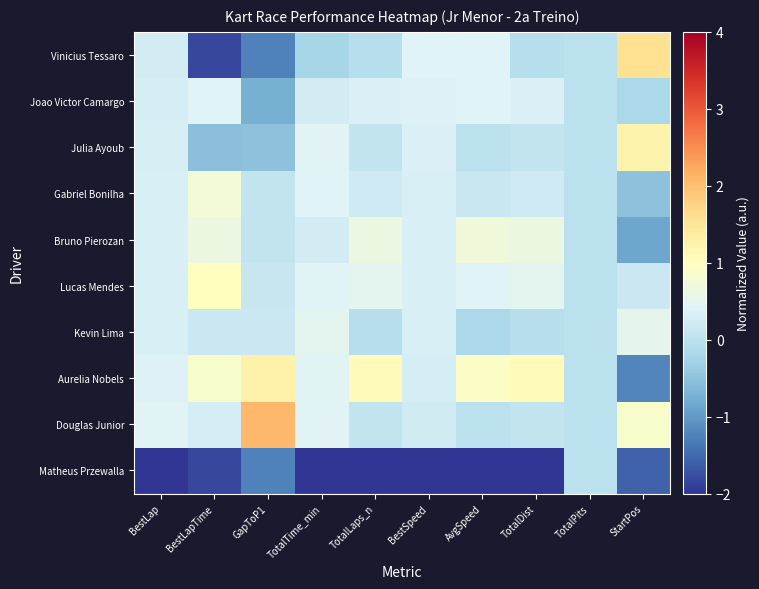

What is the maximum value shown in the chart?

2.1